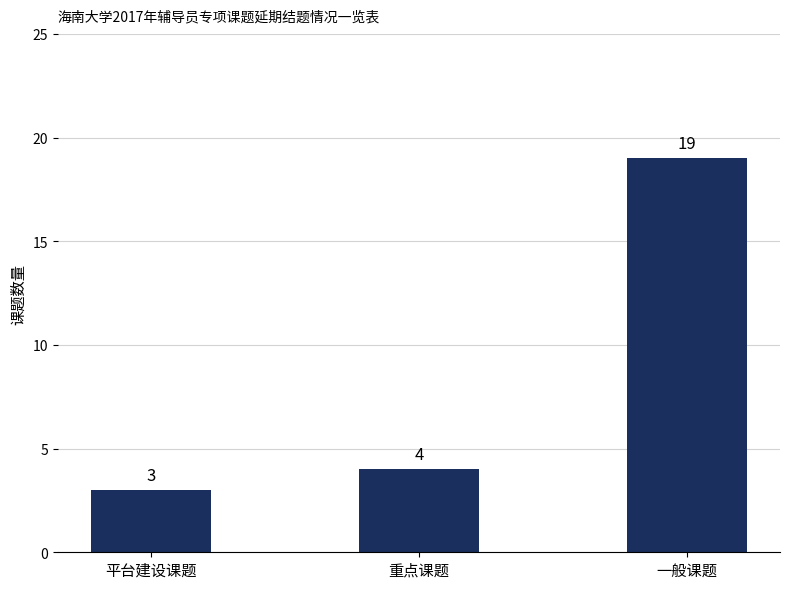

Does the chart contain any negative values?

No